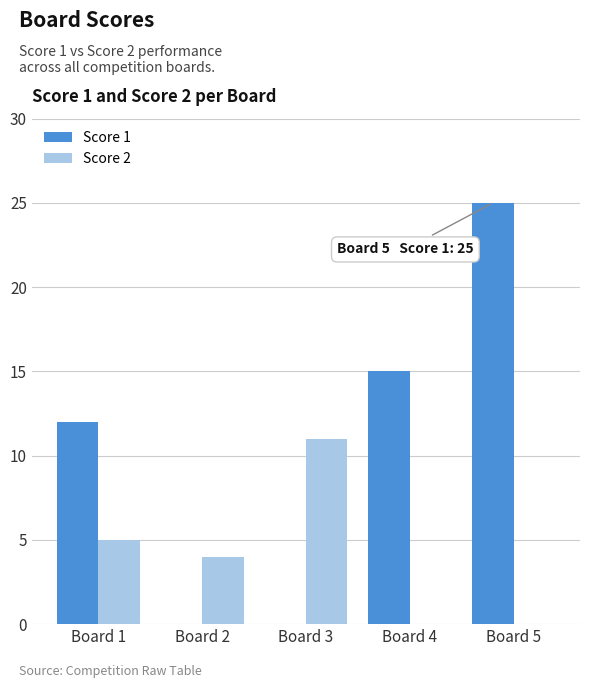

Is the value of Score 2 at Board 4 greater than the value of Score 1 at Board 1?

No